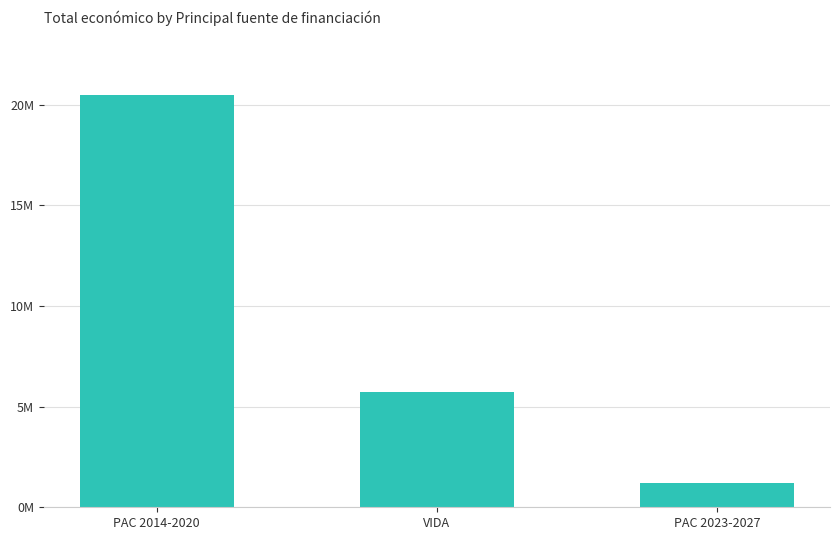

Reading left to right, transcribe all the data shown in this chart.

20.5	5.7	1.2